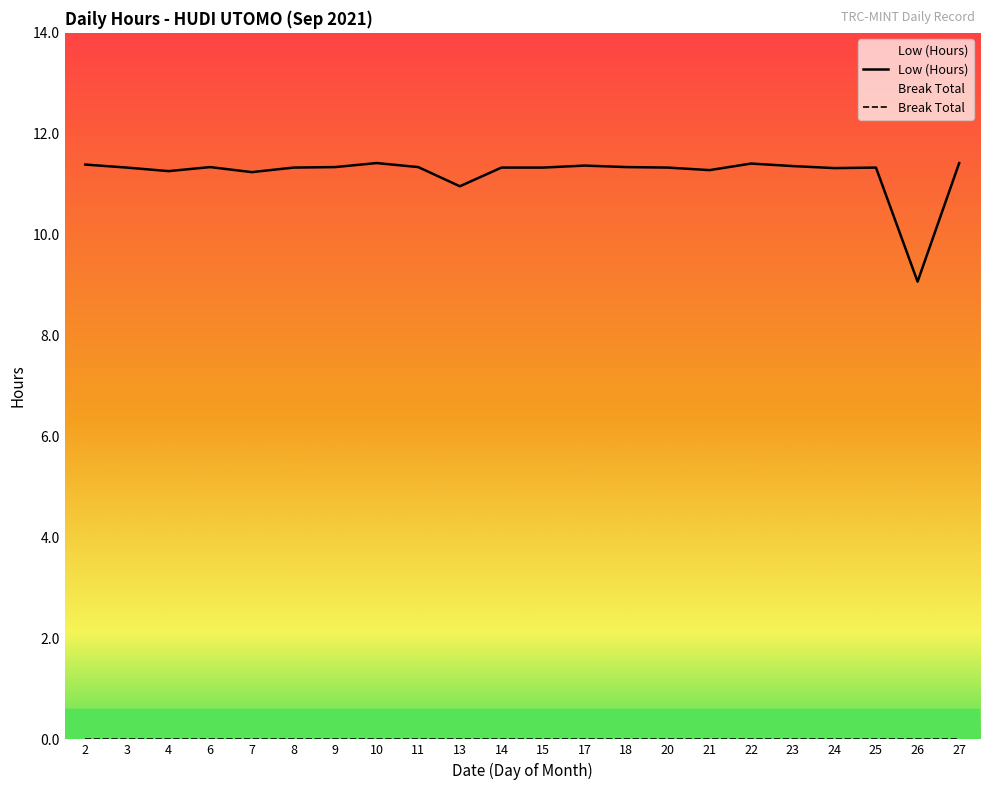

Reading left to right, what are all the values shown in this chart?

11.4	11.3	11.3	11.3	11.2	11.3	11.3	11.4	11.3	11.0	11.3	11.3	11.4	11.3	11.3	11.3	11.4	11.4	11.3	11.3	9.1	11.4